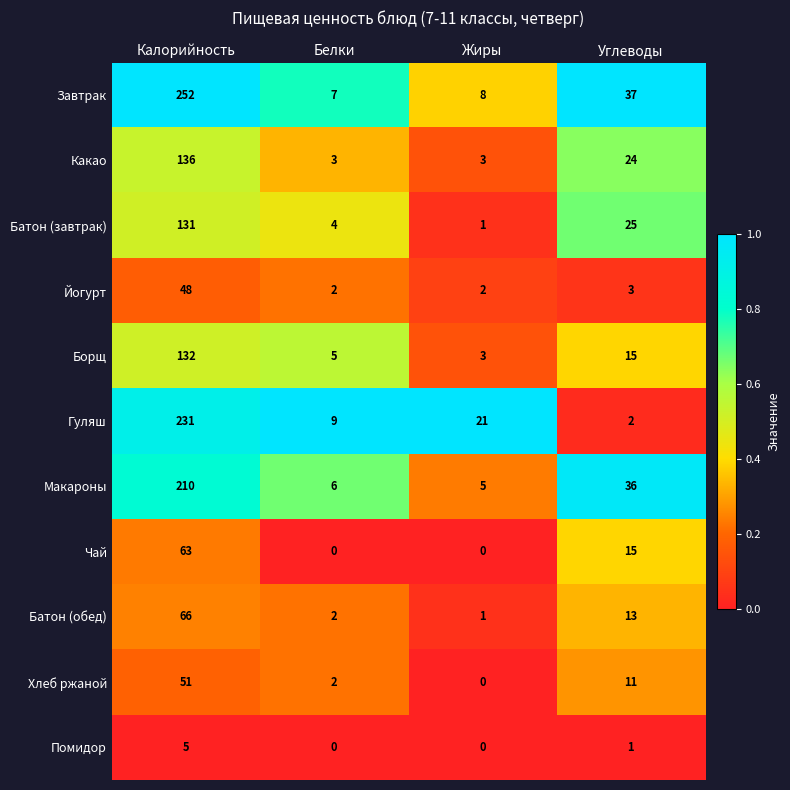

Is the value of Макароны at Калорийность greater than the value of Батон (завтрак) at Белки?

Yes